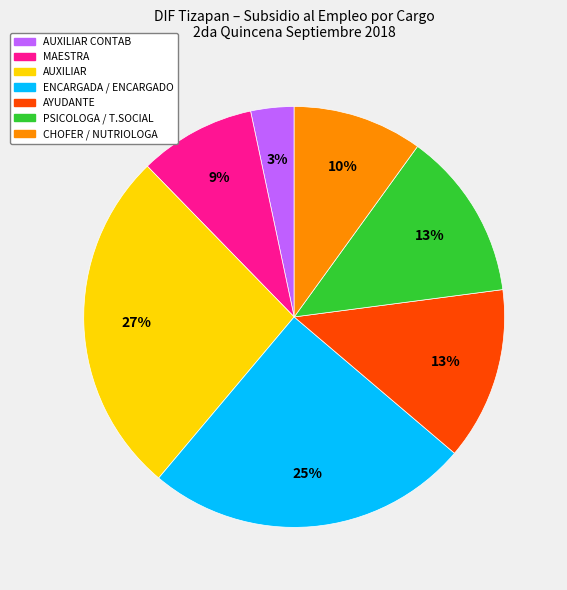

Does any single category account for the majority?

No